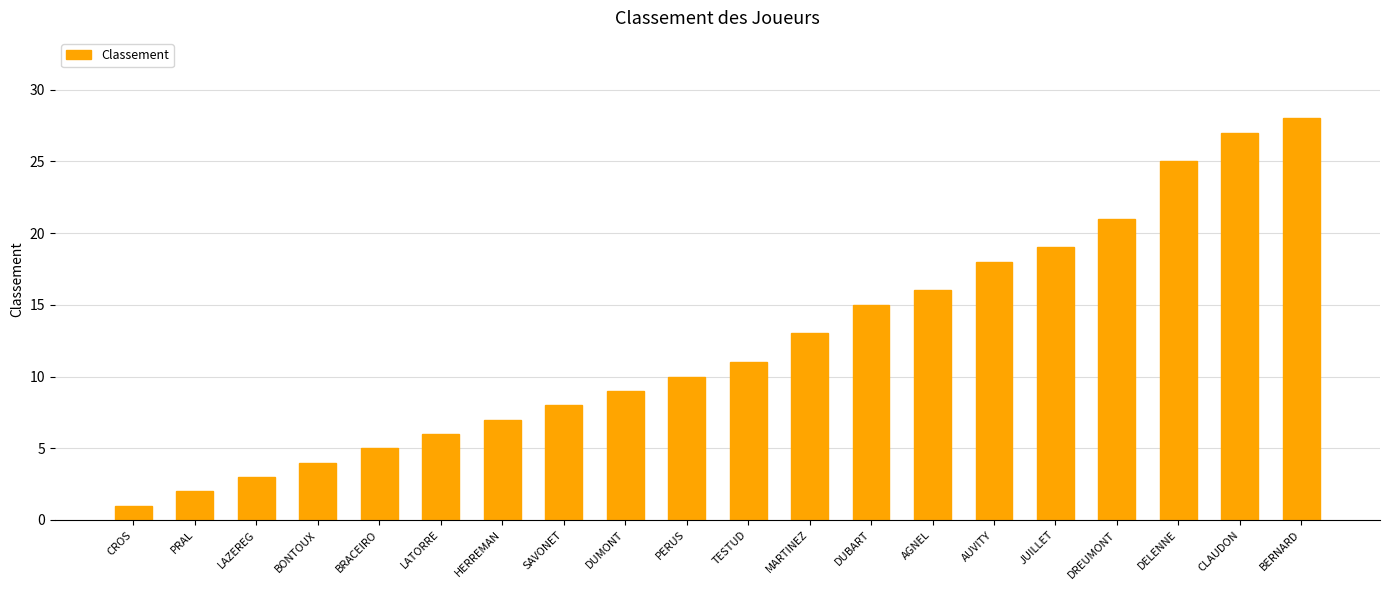

What is the value of the 15th bar from the left?

18